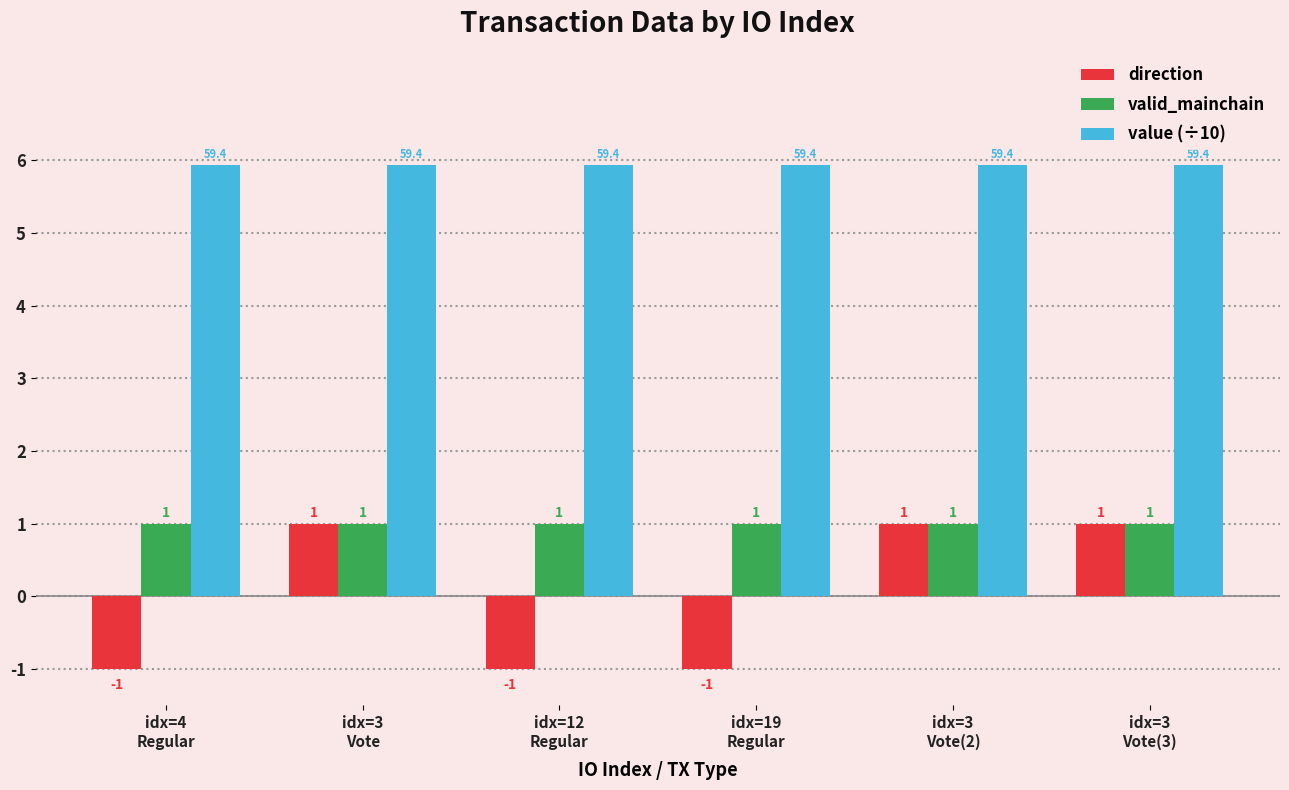

Read the valid_mainchain value at idx=3
Vote(2).

1.0